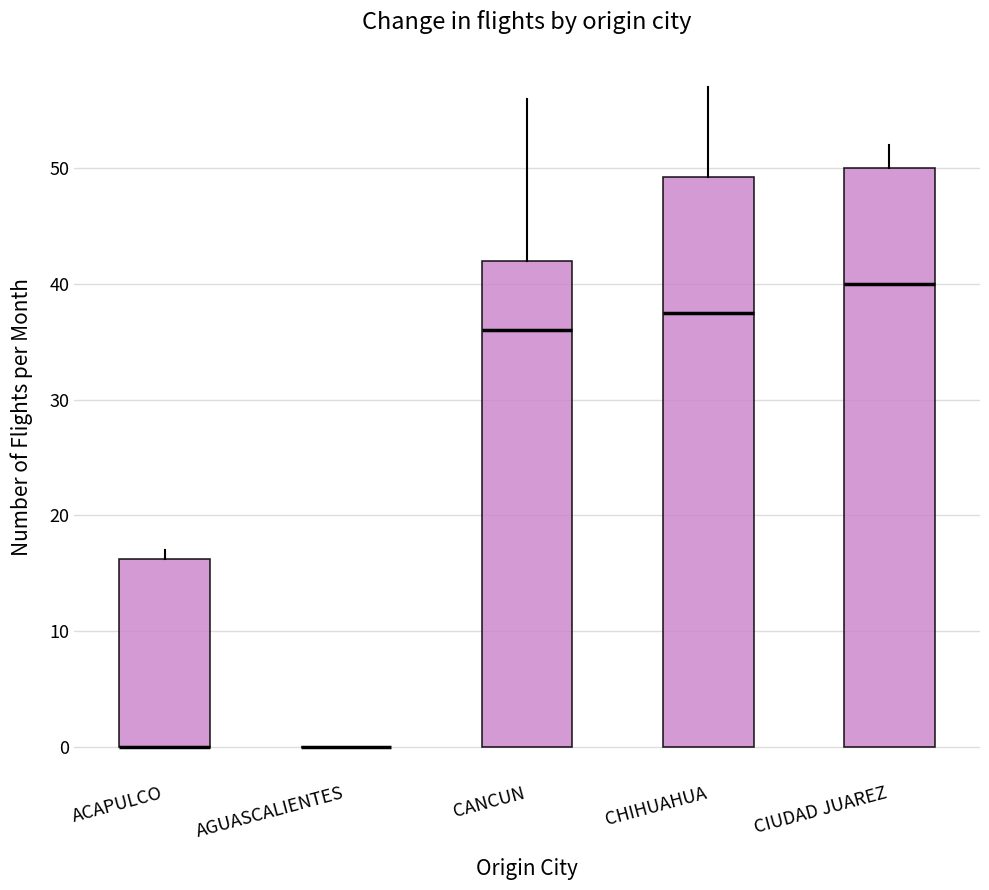

Reading left to right, transcribe this box plot: for each box, give where its median line is, the range the box spans, and where its two whiskers end, as read against the y-axis. The values are not printed on the chart, so give them approximately, as read against the axis.

ACAPULCO: median 0 (drawn on the box's lower edge), box 0 to 16, whiskers 0 to 17
AGUASCALIENTES: box collapsed to a line at 0, whiskers 0 to 0
CANCUN: median 36, box 0 to 42, whiskers 0 to 56
CHIHUAHUA: median 38, box 0 to 49, whiskers 0 to 57
CIUDAD JUAREZ: median 40, box 0 to 50, whiskers 0 to 52